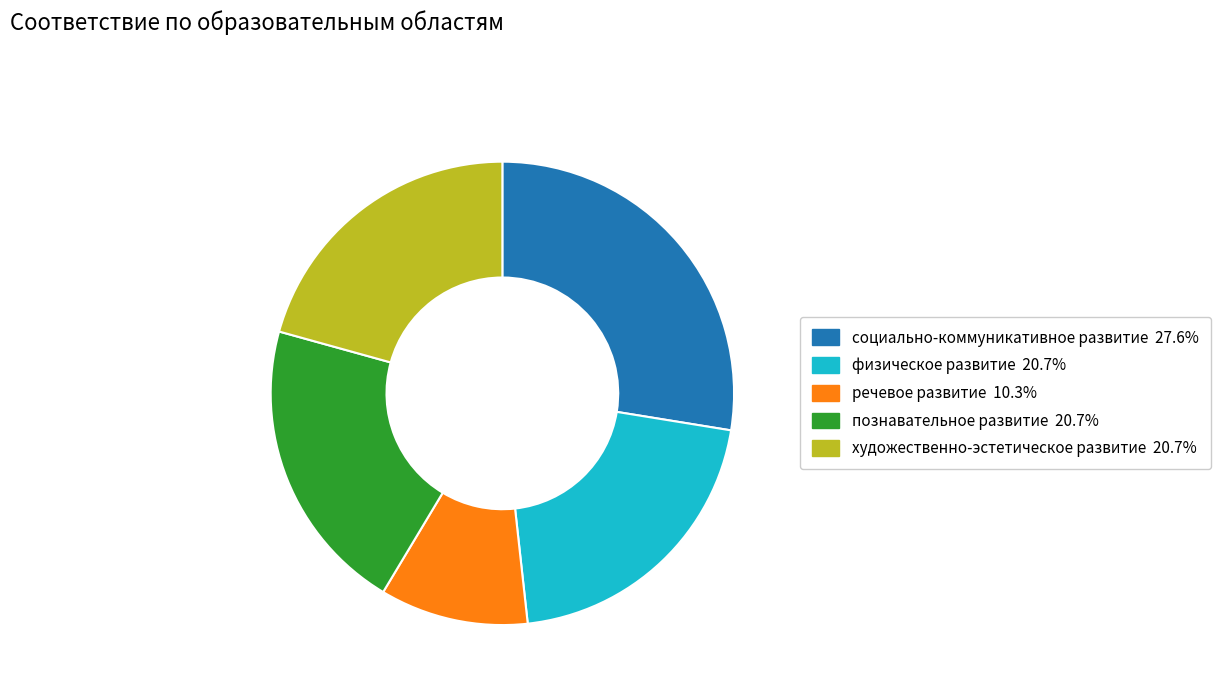

Combined, do социально-коммуникативное развитие and физическое развитие account for over 50%?

No